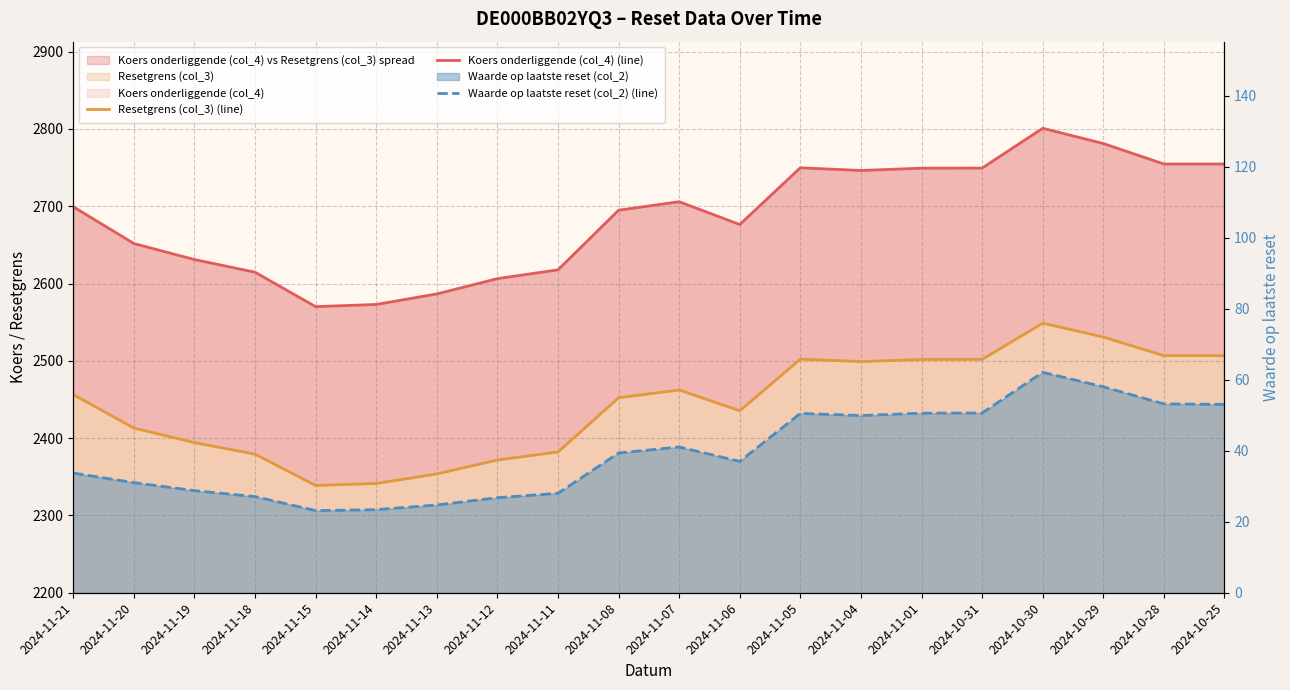

What is the total value across all series at 2024-11-13?

4964.9